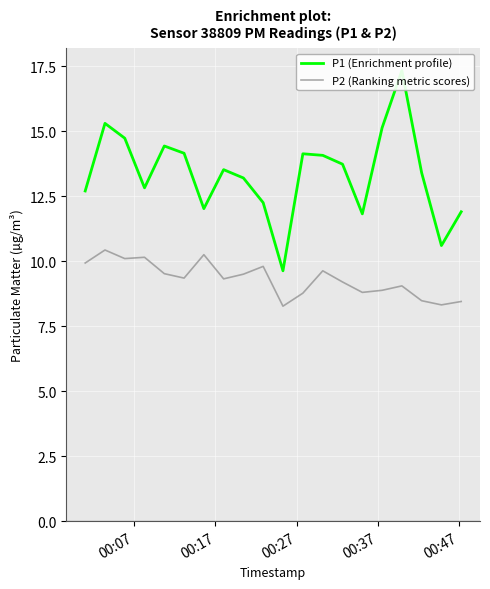

What is the highest value of the P2 (Ranking metric scores) series?

10.4